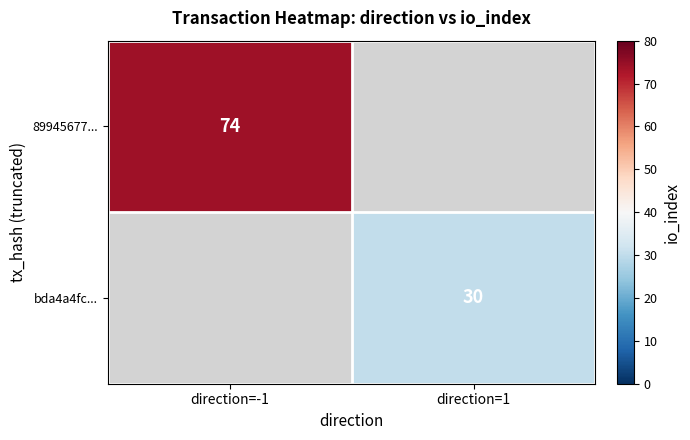

Is the value of 89945677... at direction=-1 greater than the value of bda4a4fc... at direction=1?

Yes